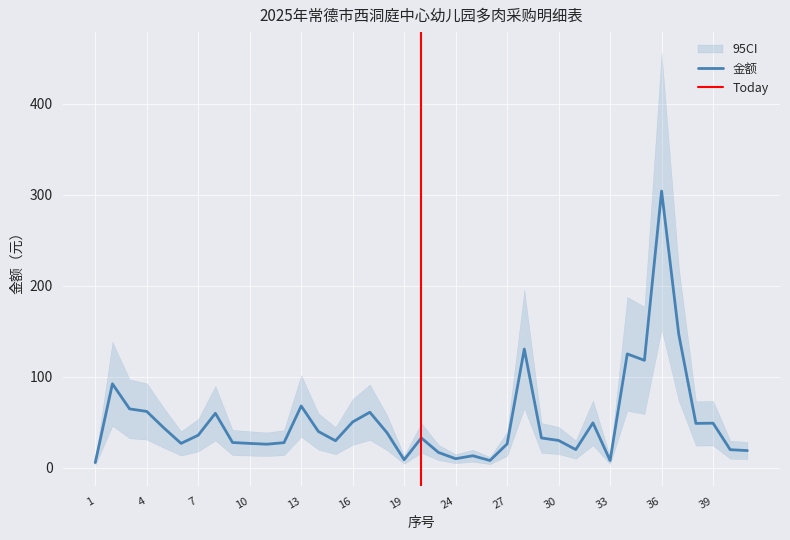

How many data points are above 32?

21